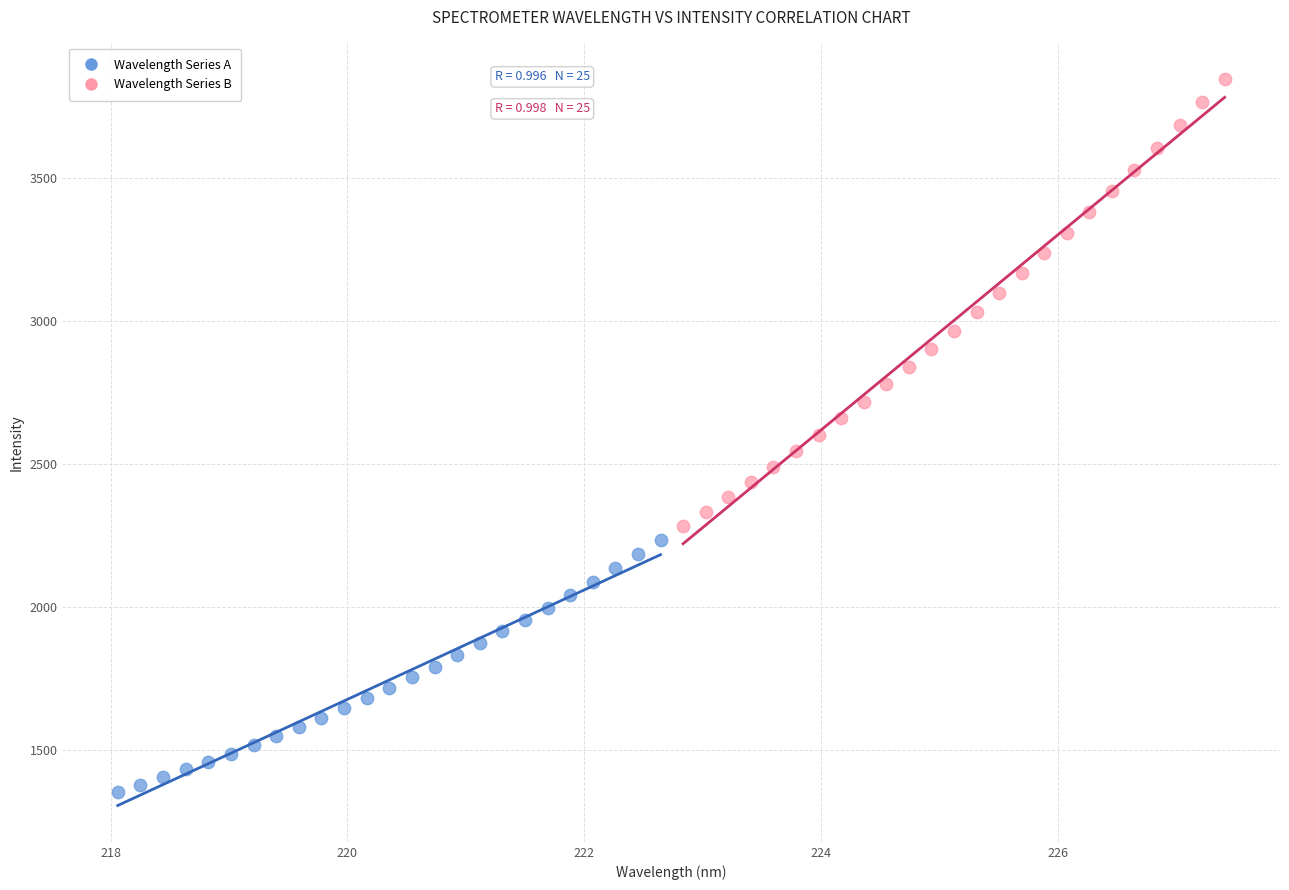

Which series reaches the minimum Y coordinate?

Wavelength Series A